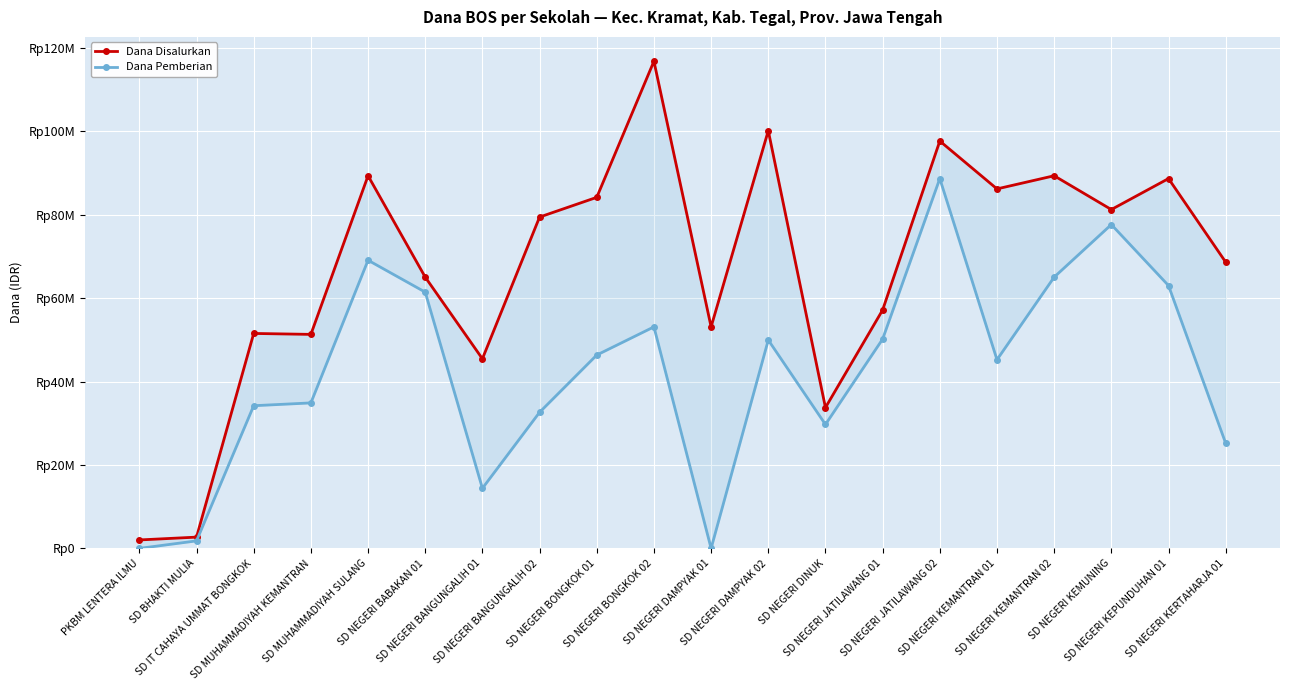

The Dana Pemberian series shows -26916409 at SD NEGERI DAMPYAK 01. True or false?

False